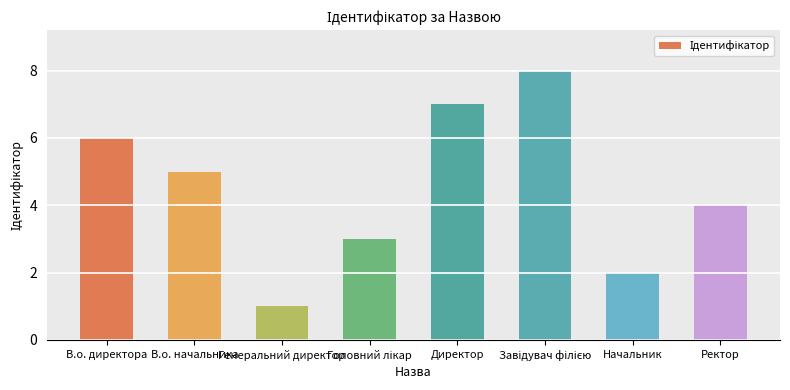

Between В.о. директора and Директор, which is larger?

Директор